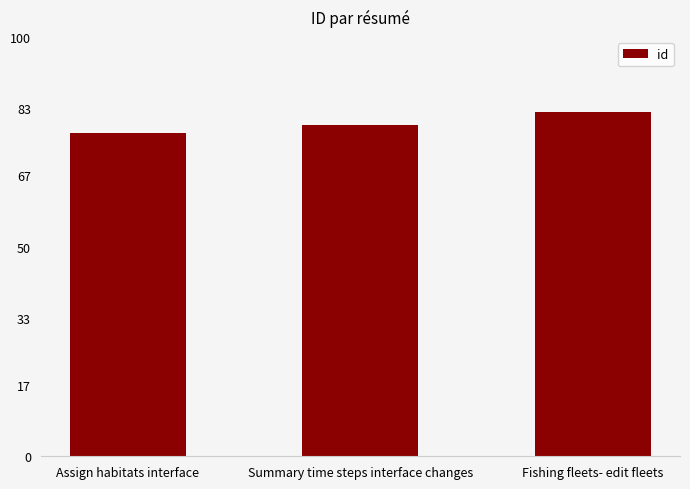

What is the sum of the values at Assign habitats interface and Fishing fleets- edit fleets?

159